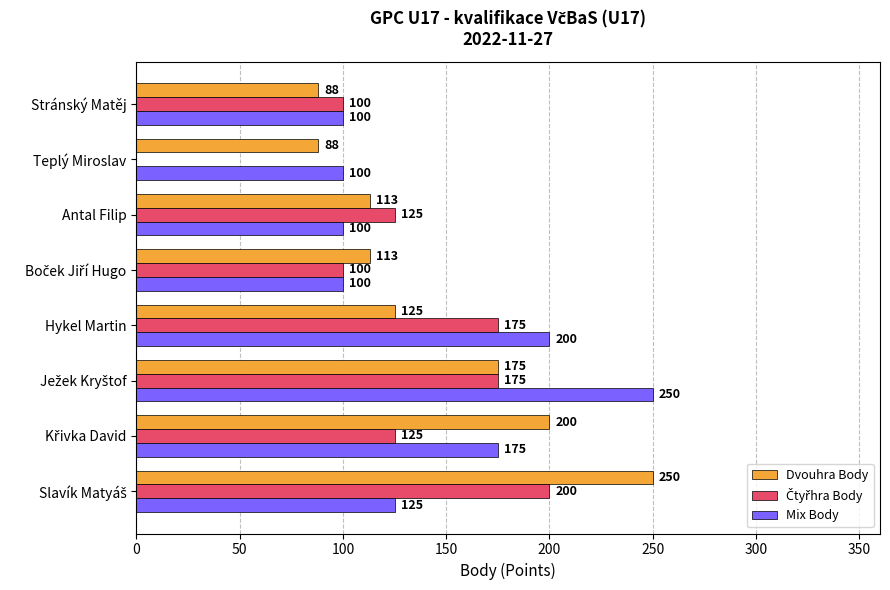

Read the Mix Body value at Stránský Matěj.

100